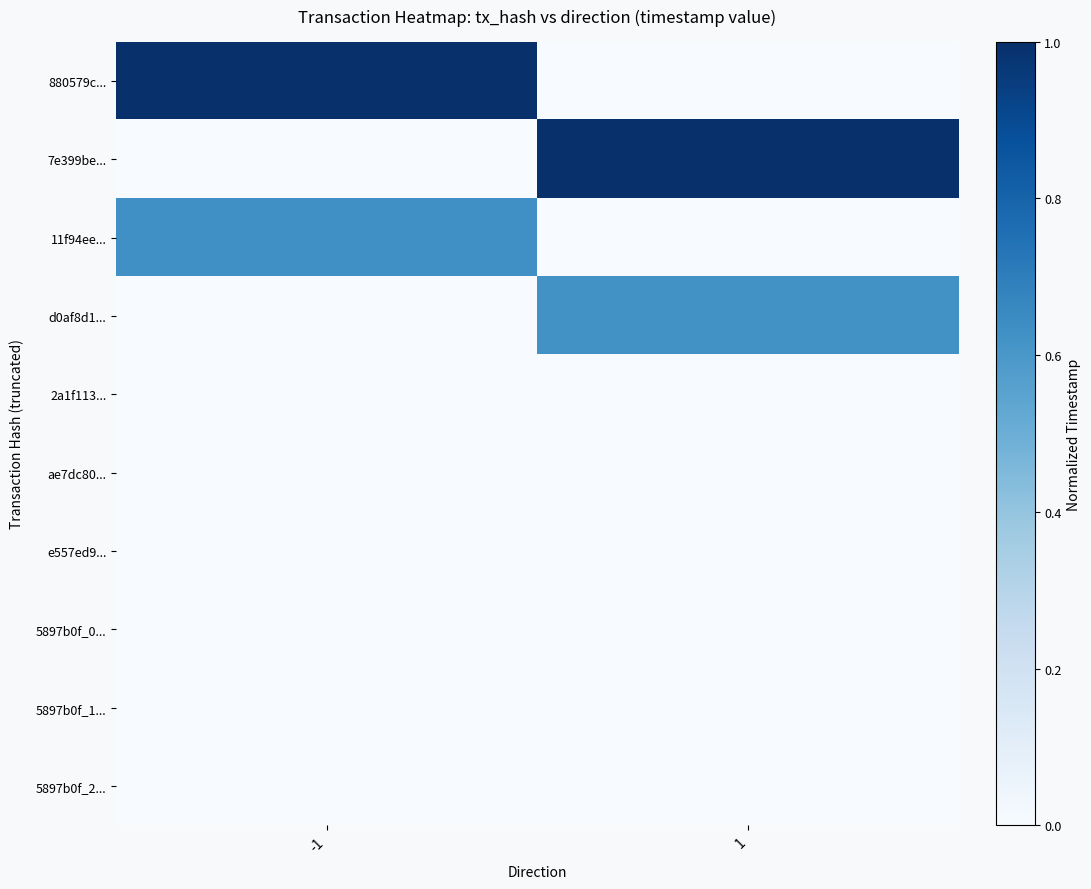

Which series has the widest spread of values?

880579c...